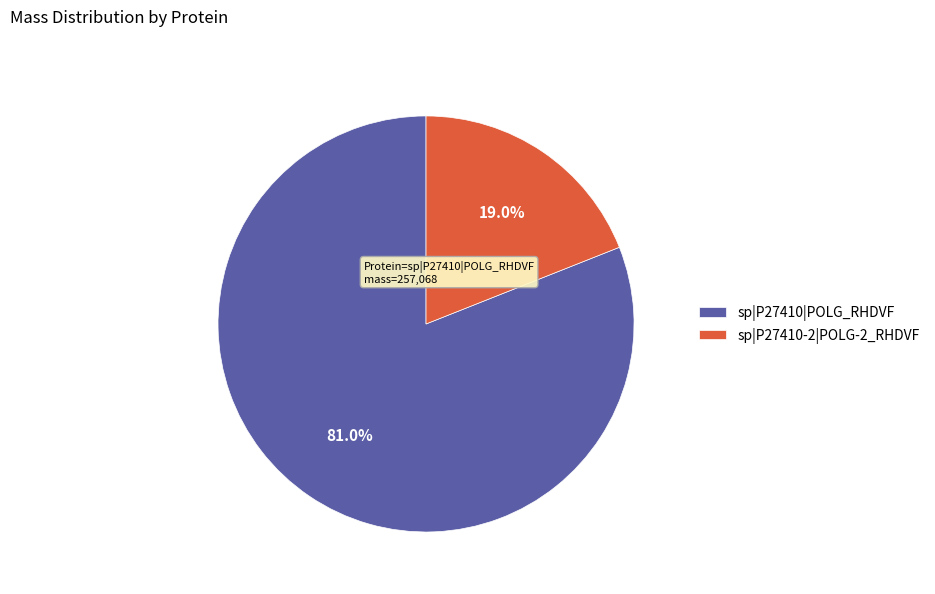

Does sp|P27410|POLG_RHDVF account for over 50% of the chart?

Yes